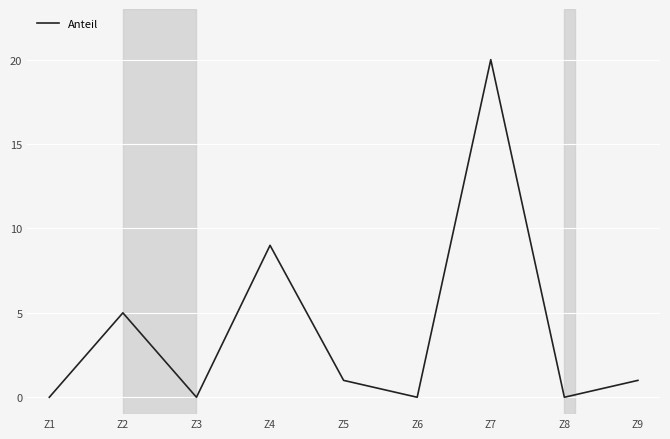

Reading left to right, transcribe all the data shown in this chart.

Z1=0	Z2=5	Z3=0	Z4=9	Z5=1	Z6=0	Z7=20	Z8=0	Z9=1